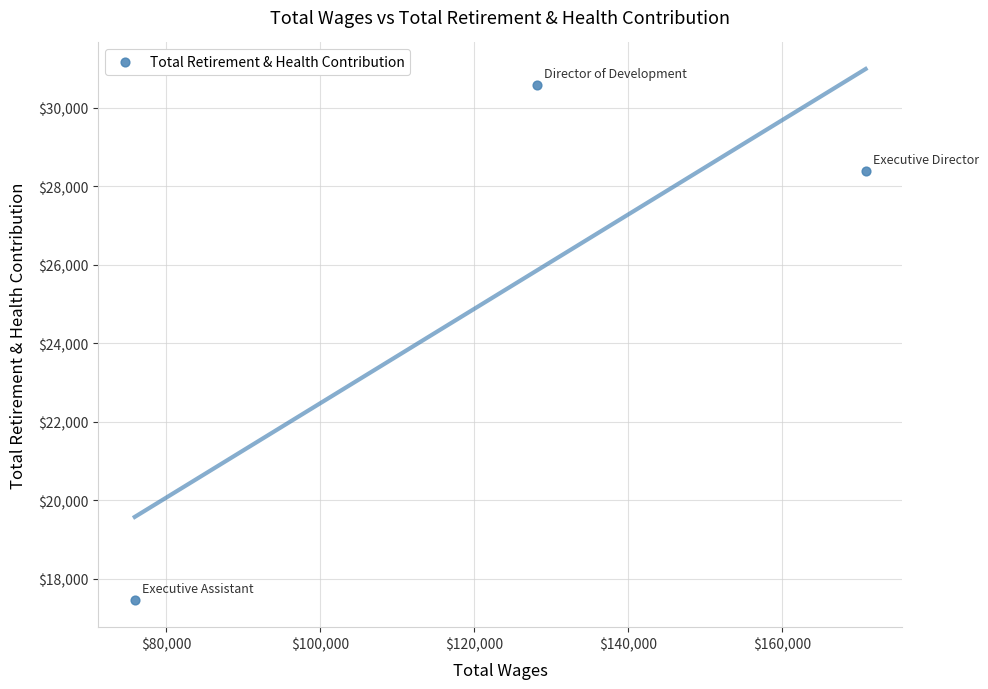

What Y value in the scatter plot is closest to 24013?

28390